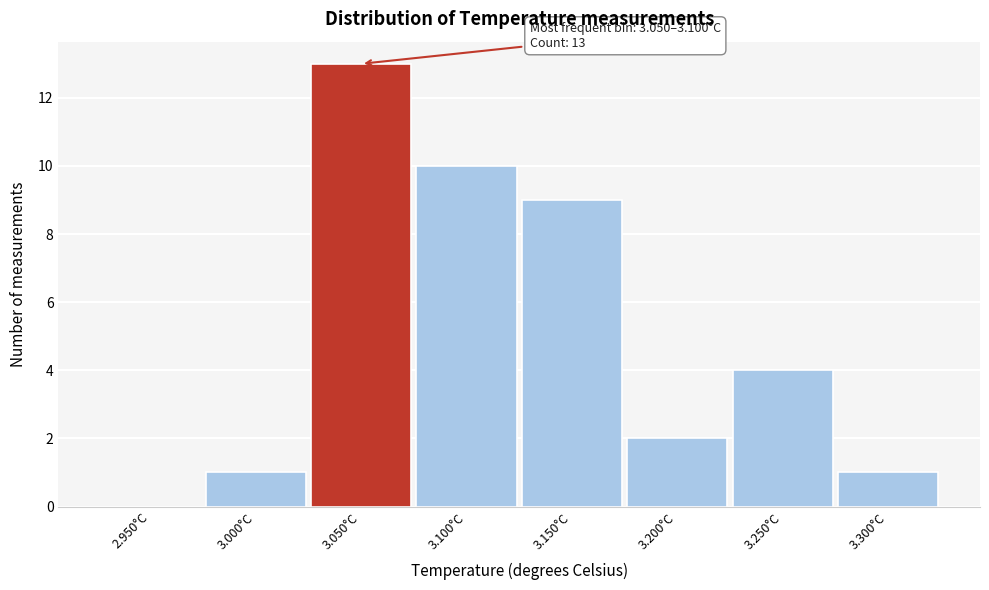

Reading left to right, extract all data points from this chart.

2.950°C=0	3.000°C=1	3.050°C=13	3.100°C=10	3.150°C=9	3.200°C=2	3.250°C=4	3.300°C=1